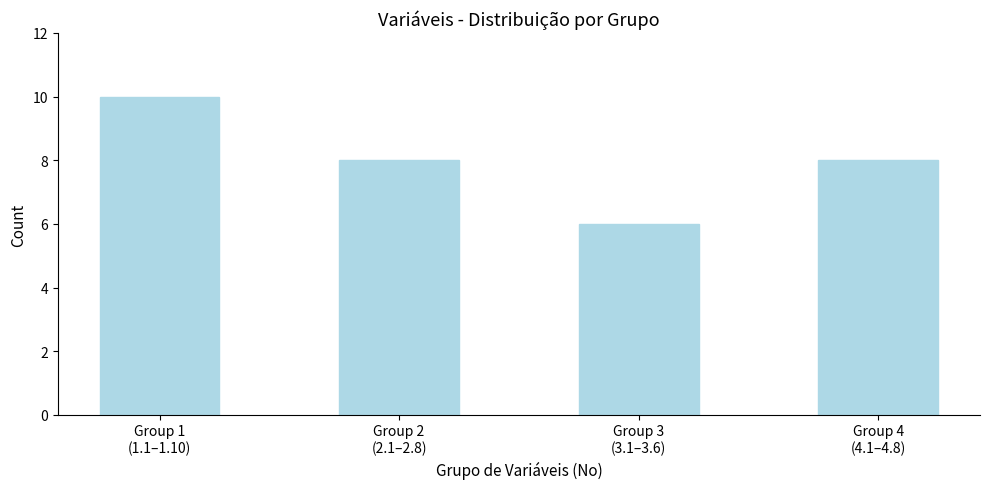

Reading right to left, what are all the values shown in this chart?

8	6	8	10